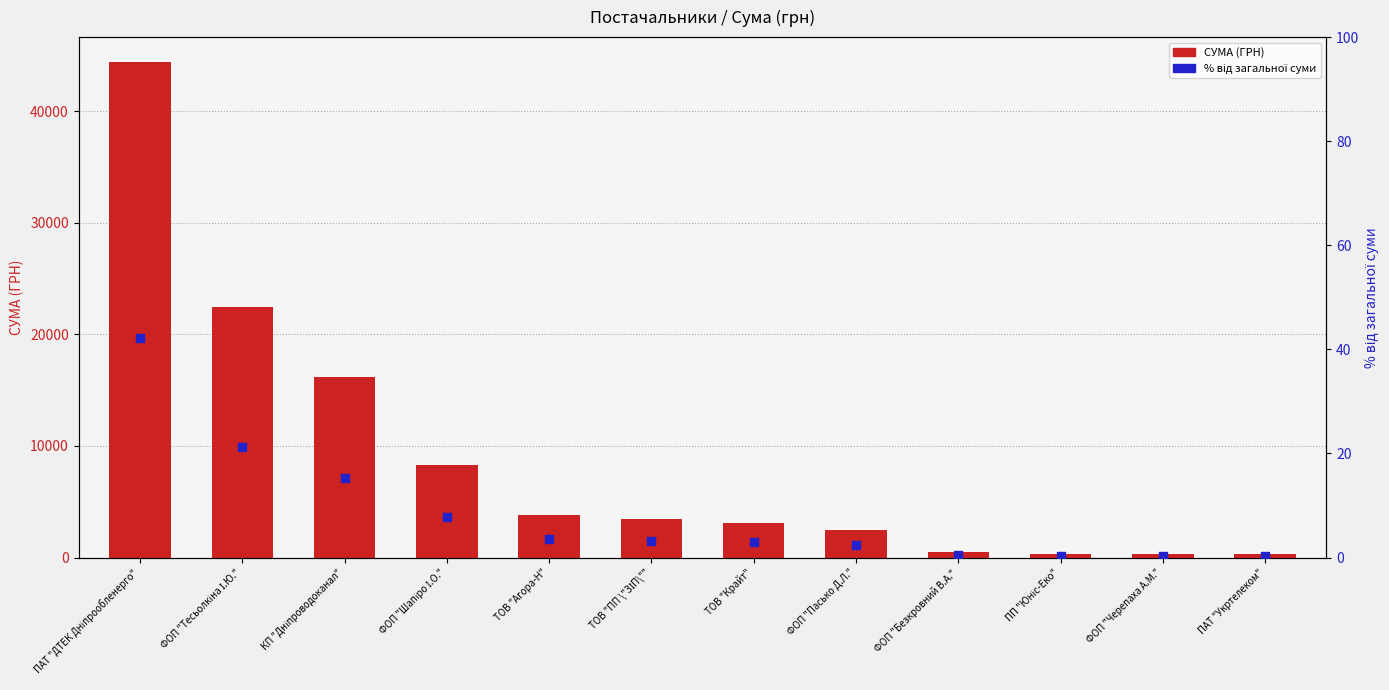

What is the total value across all series at ТОВ "Агора-Н"?

3773.6